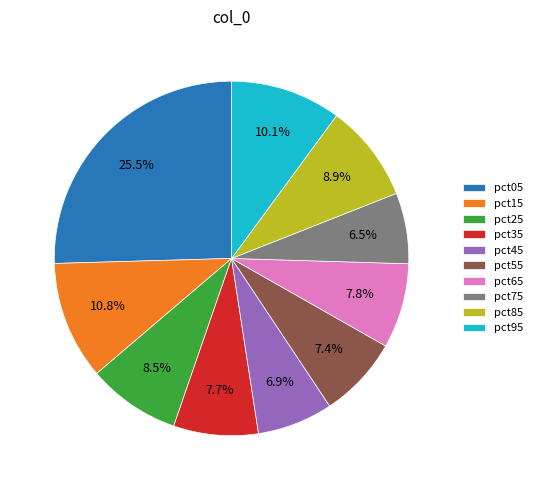

What is the largest slice in the pie chart?

pct05